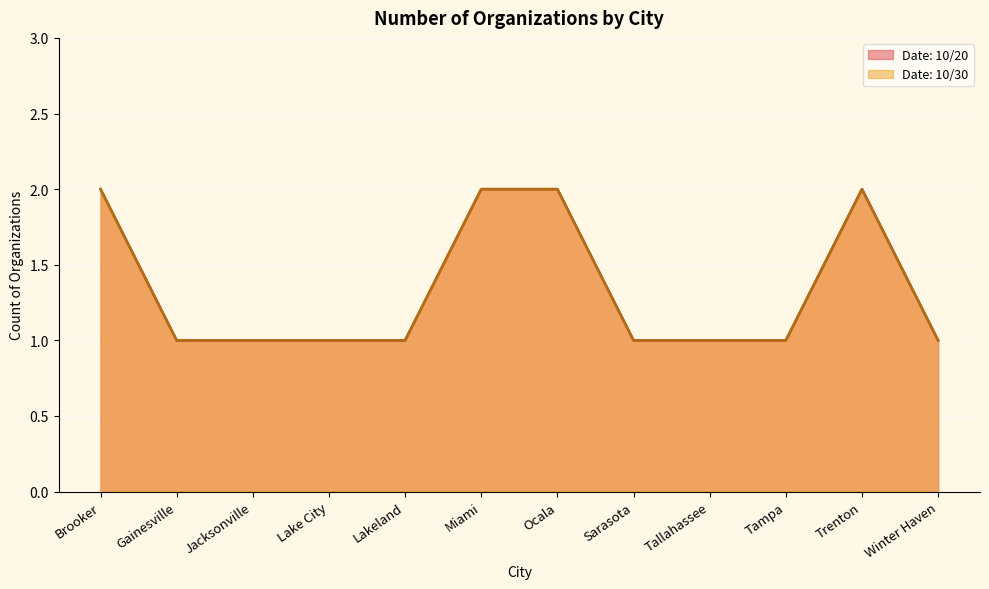

What is the change in value from Brooker to Tallahassee?

-1